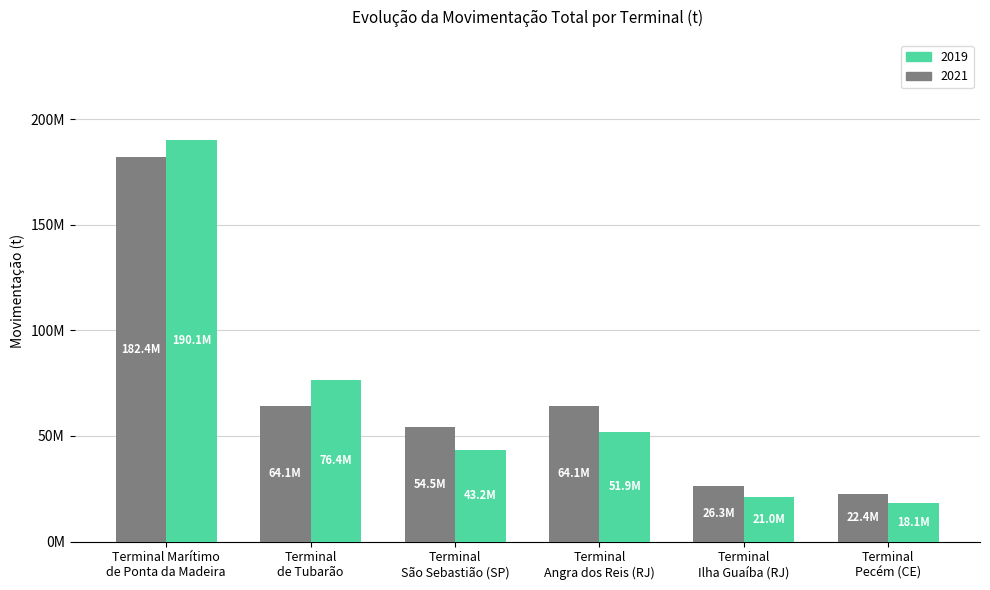

What is the label of the 4th bar from the right?

Terminal
São Sebastião (SP)